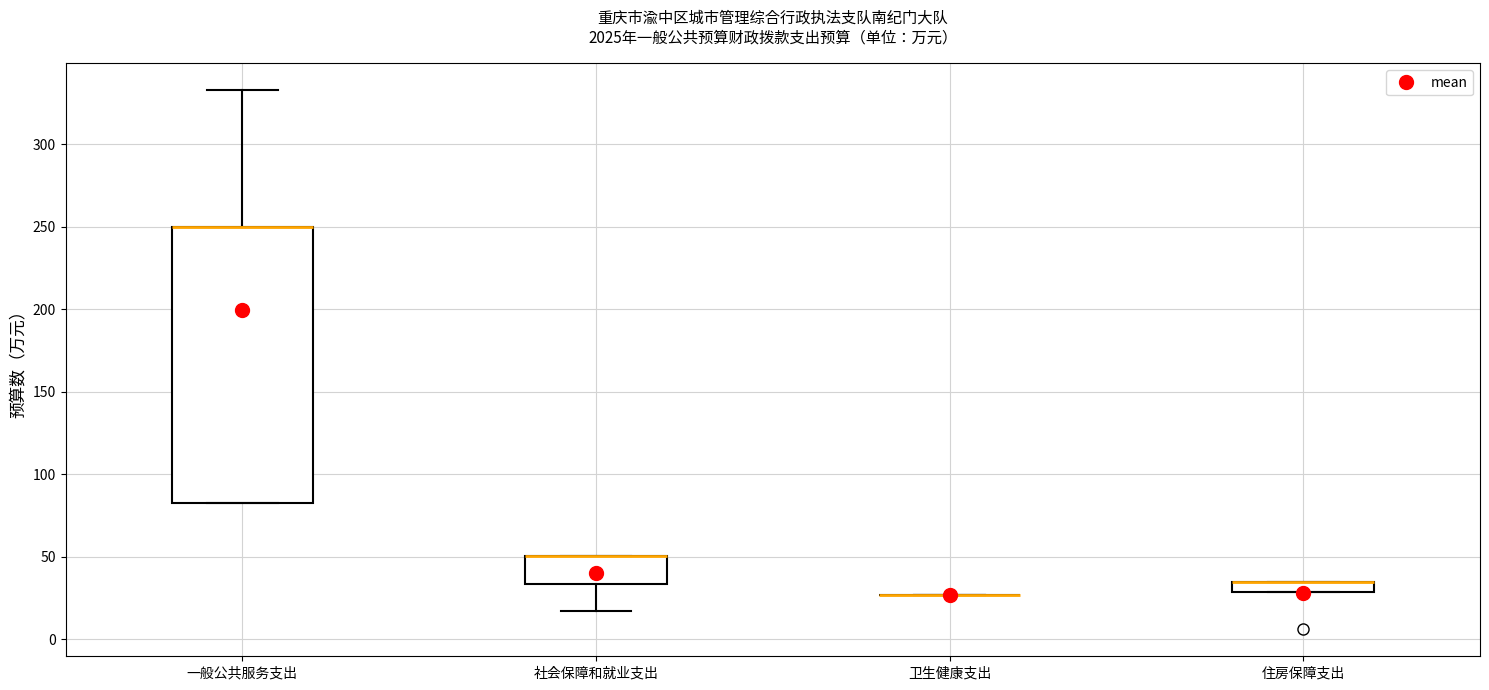

Comparing the boxes themselves (not the whiskers), which one is the tallest?

一般公共服务支出